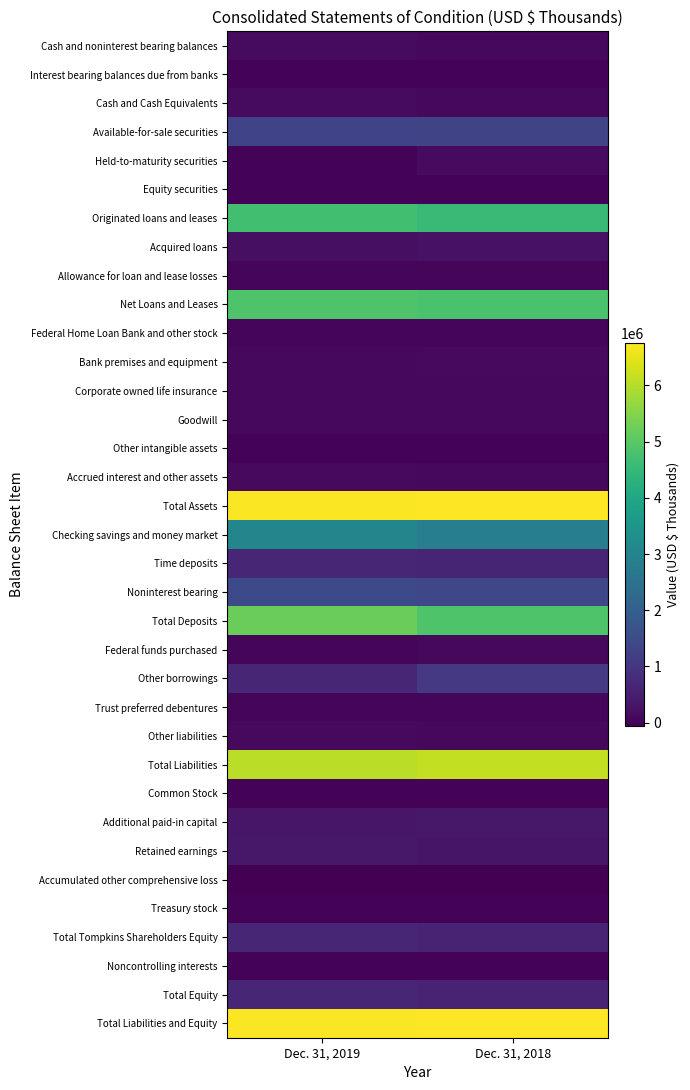

Which series has the largest range (max minus min)?

Other borrowings